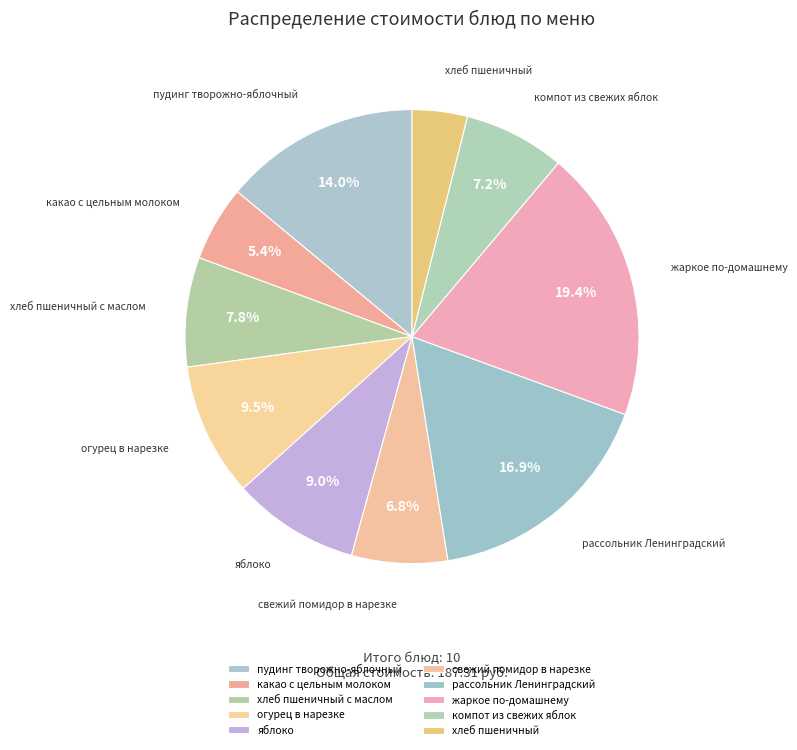

How many segments does this pie chart have?

10